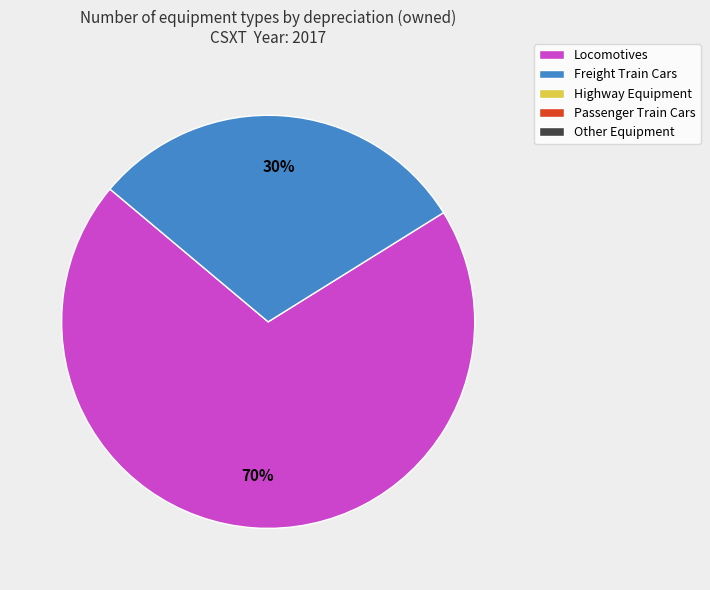

To the nearest percent, what is the difference between the largest and smallest slice percentages?

40%